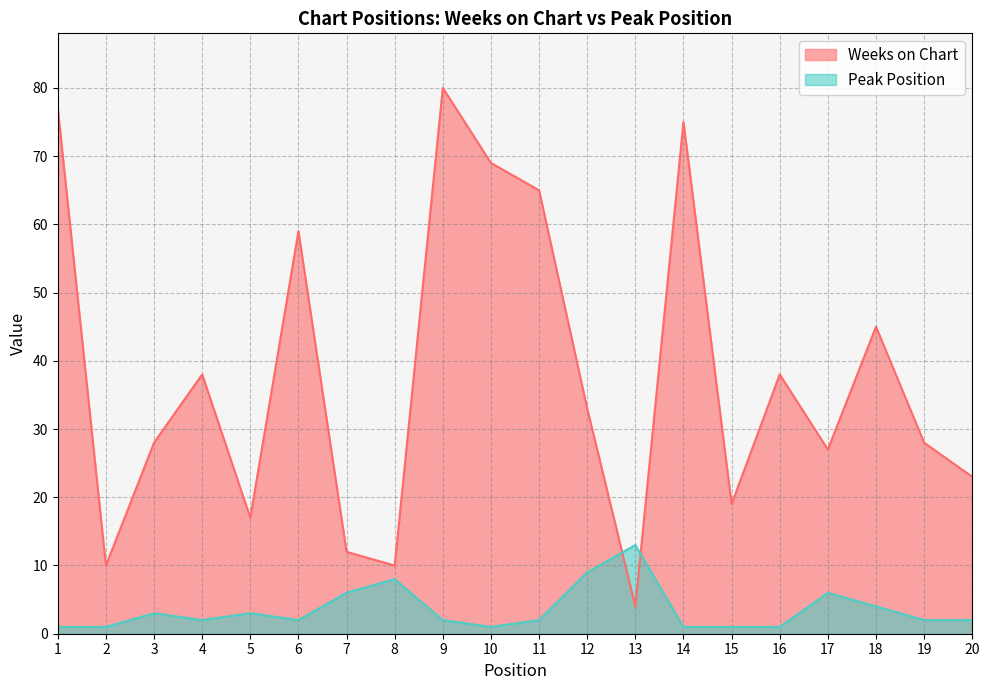

What is the difference between the maximum and minimum values in the Peak Position series?

12